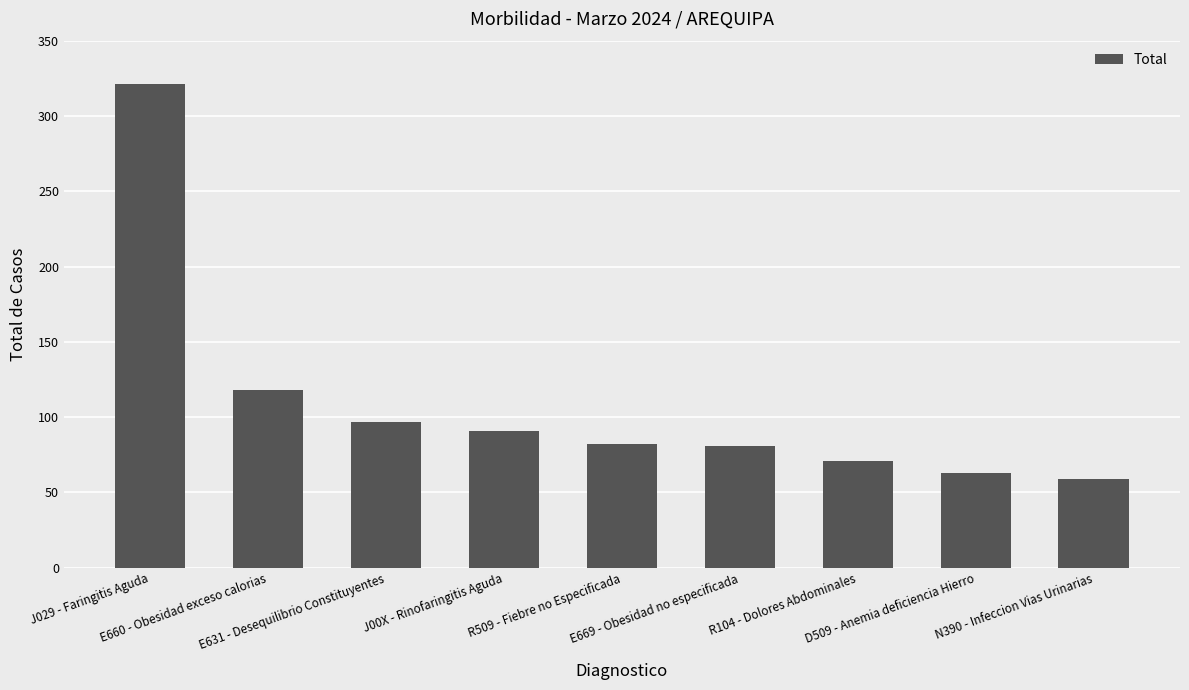

What is the value of the 2nd bar from the left?

118